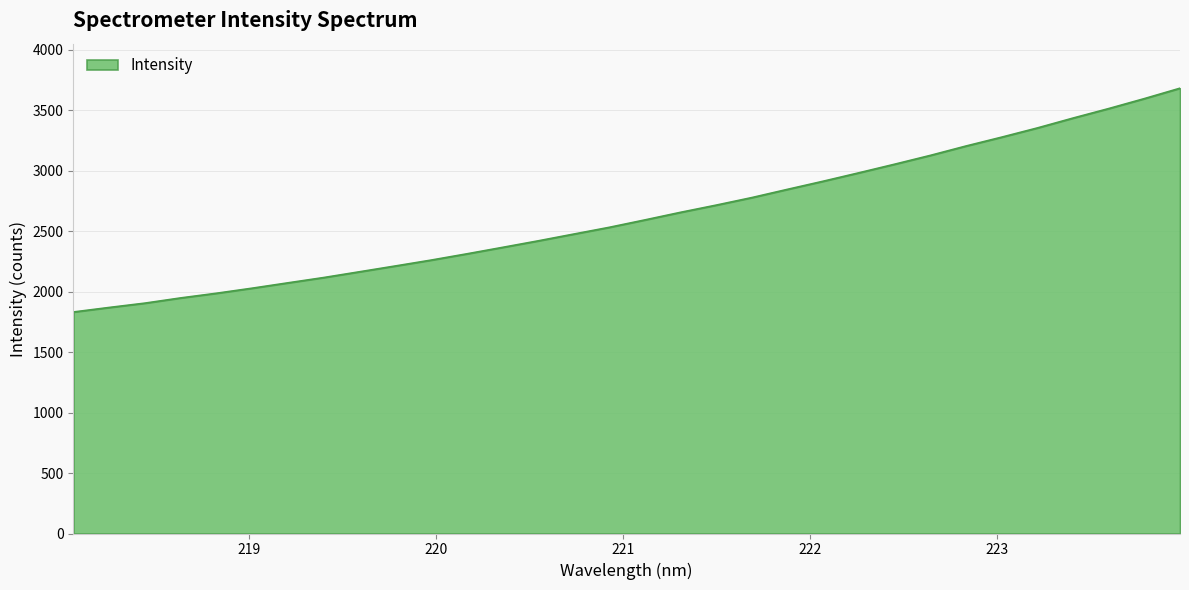

What is the difference between the maximum and minimum values?

1850.1